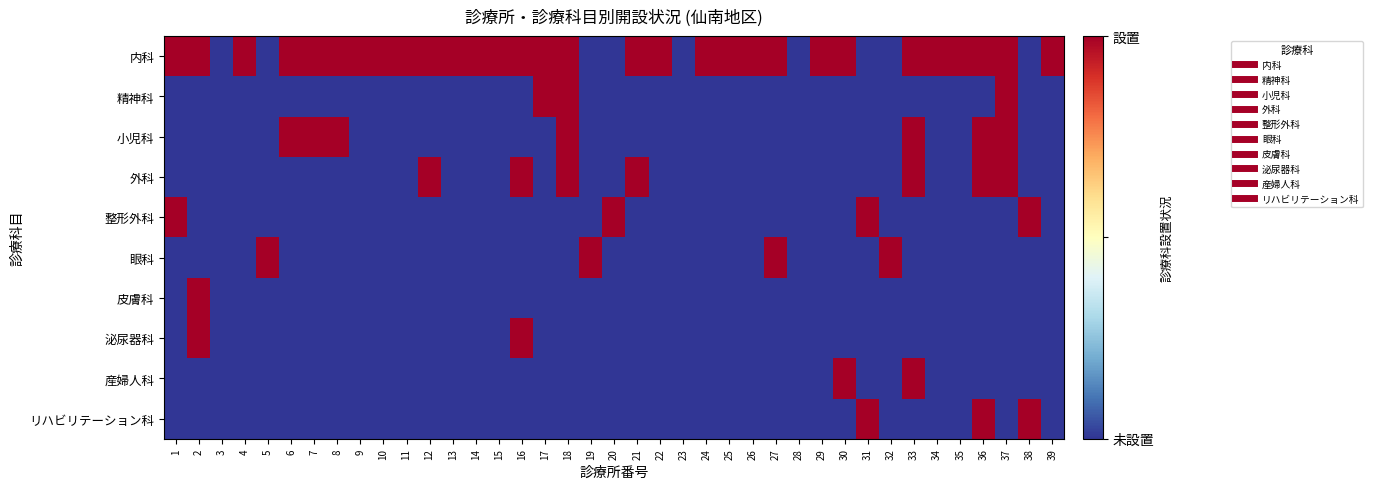

Reading left to right, list all the values displayed in this chart.

内科: 1=1	2=1	3=0	4=1	5=0	6=1	7=1	8=1	9=1	10=1	11=1	12=1	13=1	14=1	15=1	16=1	17=1	18=1	19=0	20=0	21=1	22=1	23=0	24=1	25=1	26=1	27=1	28=0	29=1	30=1	31=0	32=0	33=1	34=1	35=1	36=1	37=1	38=0	39=1
精神科: 1=0	2=0	3=0	4=0	5=0	6=0	7=0	8=0	9=0	10=0	11=0	12=0	13=0	14=0	15=0	16=0	17=1	18=1	19=0	20=0	21=0	22=0	23=0	24=0	25=0	26=0	27=0	28=0	29=0	30=0	31=0	32=0	33=0	34=0	35=0	36=0	37=1	38=0	39=0
小児科: 1=0	2=0	3=0	4=0	5=0	6=1	7=1	8=1	9=0	10=0	11=0	12=0	13=0	14=0	15=0	16=0	17=0	18=1	19=0	20=0	21=0	22=0	23=0	24=0	25=0	26=0	27=0	28=0	29=0	30=0	31=0	32=0	33=1	34=0	35=0	36=1	37=1	38=0	39=0
外科: 1=0	2=0	3=0	4=0	5=0	6=0	7=0	8=0	9=0	10=0	11=0	12=1	13=0	14=0	15=0	16=1	17=0	18=1	19=0	20=0	21=1	22=0	23=0	24=0	25=0	26=0	27=0	28=0	29=0	30=0	31=0	32=0	33=1	34=0	35=0	36=1	37=1	38=0	39=0
整形外科: 1=1	2=0	3=0	4=0	5=0	6=0	7=0	8=0	9=0	10=0	11=0	12=0	13=0	14=0	15=0	16=0	17=0	18=0	19=0	20=1	21=0	22=0	23=0	24=0	25=0	26=0	27=0	28=0	29=0	30=0	31=1	32=0	33=0	34=0	35=0	36=0	37=0	38=1	39=0
眼科: 1=0	2=0	3=0	4=0	5=1	6=0	7=0	8=0	9=0	10=0	11=0	12=0	13=0	14=0	15=0	16=0	17=0	18=0	19=1	20=0	21=0	22=0	23=0	24=0	25=0	26=0	27=1	28=0	29=0	30=0	31=0	32=1	33=0	34=0	35=0	36=0	37=0	38=0	39=0
皮膚科: 1=0	2=1	3=0	4=0	5=0	6=0	7=0	8=0	9=0	10=0	11=0	12=0	13=0	14=0	15=0	16=0	17=0	18=0	19=0	20=0	21=0	22=0	23=0	24=0	25=0	26=0	27=0	28=0	29=0	30=0	31=0	32=0	33=0	34=0	35=0	36=0	37=0	38=0	39=0
泌尿器科: 1=0	2=1	3=0	4=0	5=0	6=0	7=0	8=0	9=0	10=0	11=0	12=0	13=0	14=0	15=0	16=1	17=0	18=0	19=0	20=0	21=0	22=0	23=0	24=0	25=0	26=0	27=0	28=0	29=0	30=0	31=0	32=0	33=0	34=0	35=0	36=0	37=0	38=0	39=0
産婦人科: 1=0	2=0	3=0	4=0	5=0	6=0	7=0	8=0	9=0	10=0	11=0	12=0	13=0	14=0	15=0	16=0	17=0	18=0	19=0	20=0	21=0	22=0	23=0	24=0	25=0	26=0	27=0	28=0	29=0	30=1	31=0	32=0	33=1	34=0	35=0	36=0	37=0	38=0	39=0
リハビリテーション科: 1=0	2=0	3=0	4=0	5=0	6=0	7=0	8=0	9=0	10=0	11=0	12=0	13=0	14=0	15=0	16=0	17=0	18=0	19=0	20=0	21=0	22=0	23=0	24=0	25=0	26=0	27=0	28=0	29=0	30=0	31=1	32=0	33=0	34=0	35=0	36=1	37=0	38=1	39=0